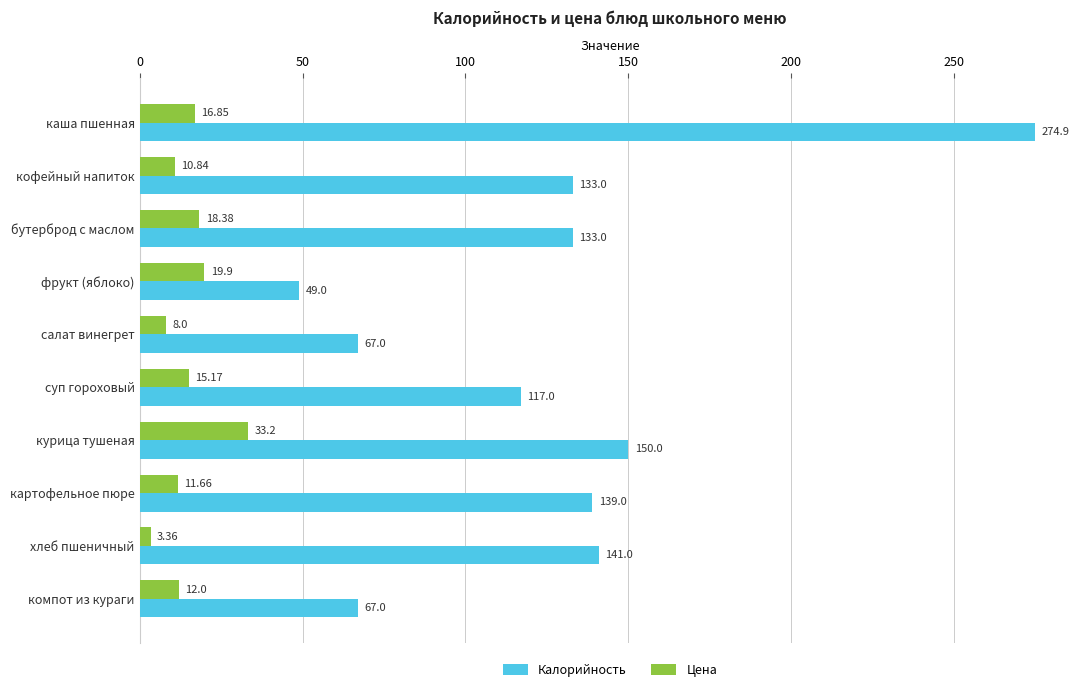

List the labels in order of Цена value, largest first.

курица тушеная, фрукт (яблоко), бутерброд с маслом, каша пшенная, суп гороховый, компот из кураги, картофельное пюре, кофейный напиток, салат винегрет, хлеб пшеничный